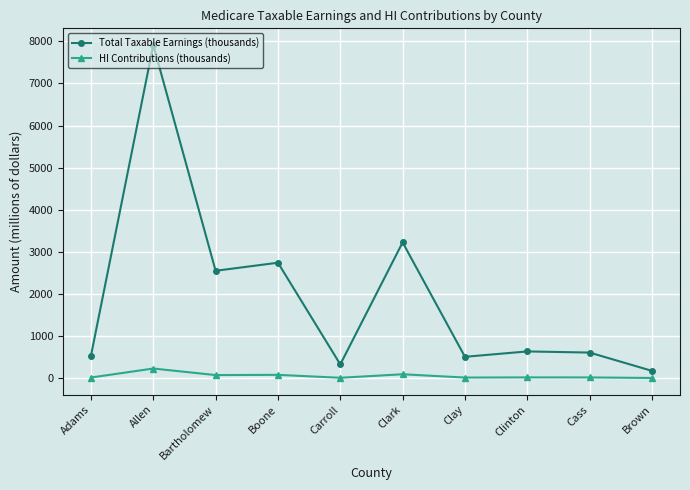

At which category is the sum across all series the highest?

Allen